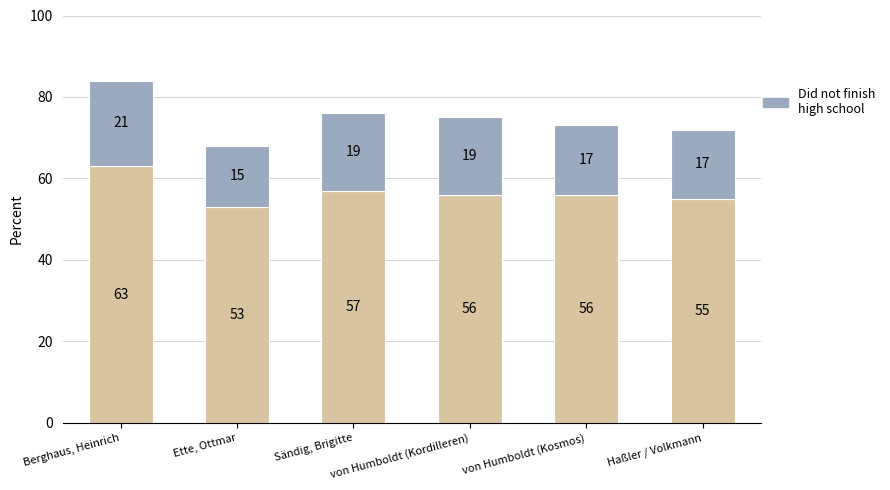

What position from the left is von Humboldt (Kordilleren)?

4